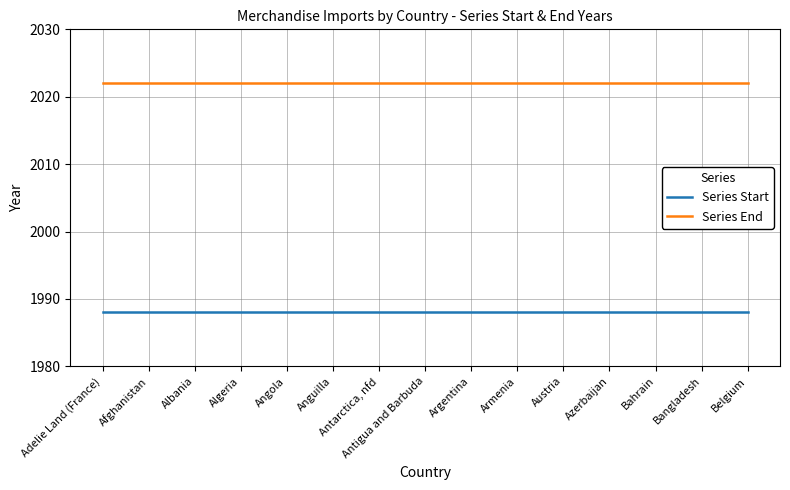

What is the maximum value shown in the chart?

2022